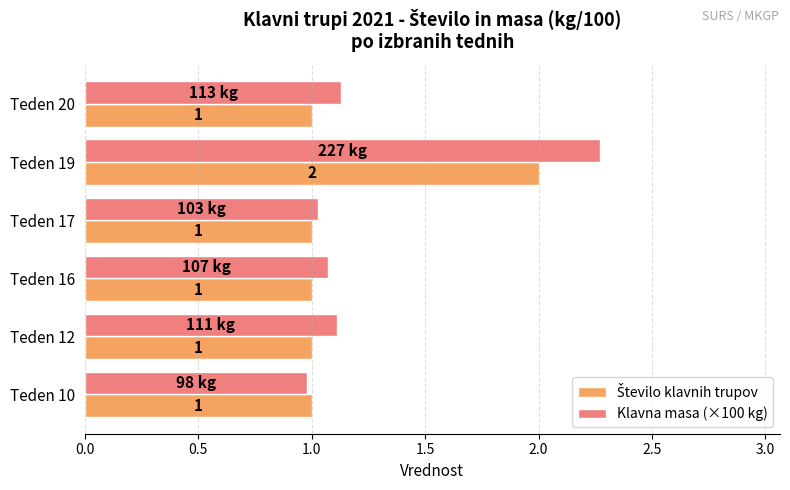

What is the total value across all series at Teden 10?

2.0